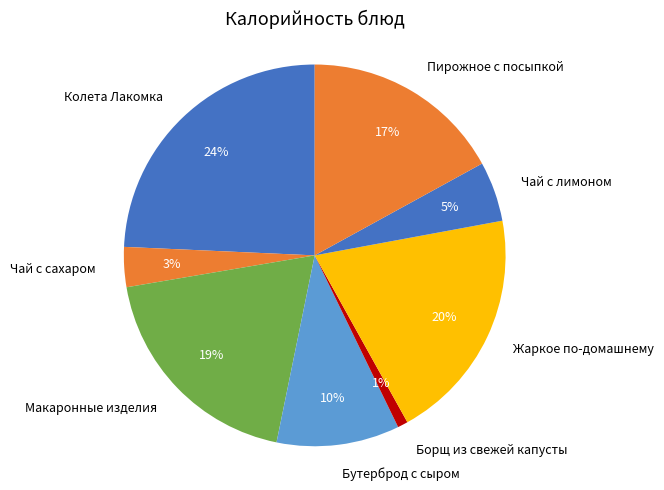

True or false: Пирожное с посыпкой accounts for 29% of the total.

False